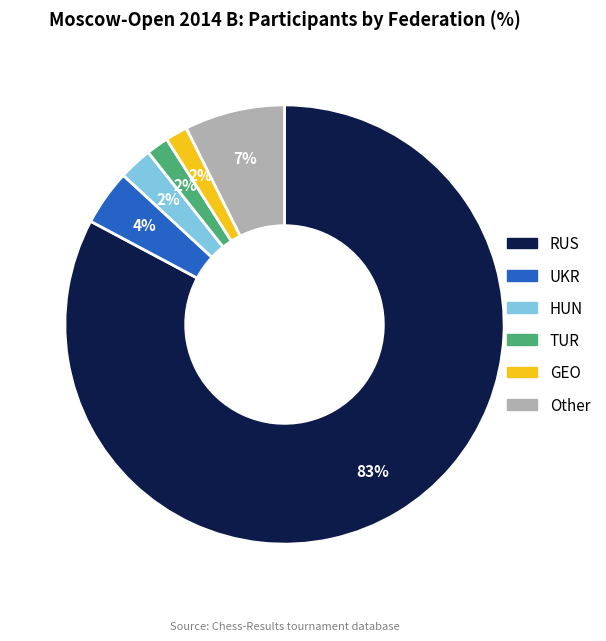

To the nearest percent, what portion does Other represent?

7%